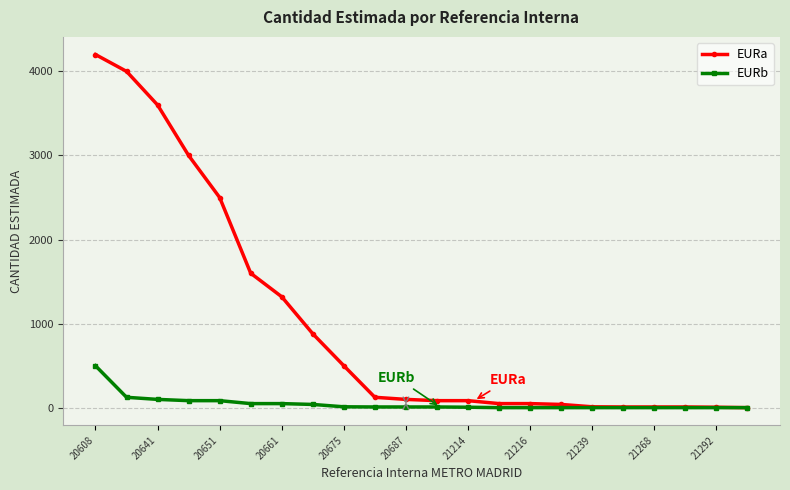

Which series has the largest total across all categories?

EURa